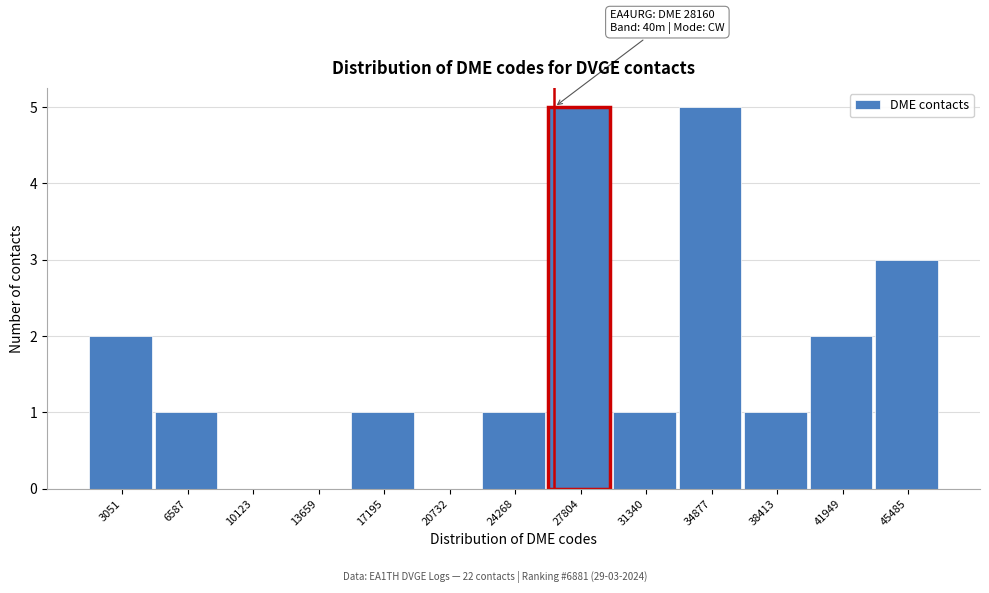

Reading left to right, what are all the values shown in this chart?

3051=2	6587=1	10123=0	13659=0	17195=1	20732=0	24268=1	27804=5	31340=1	34877=5	38413=1	41949=2	45485=3